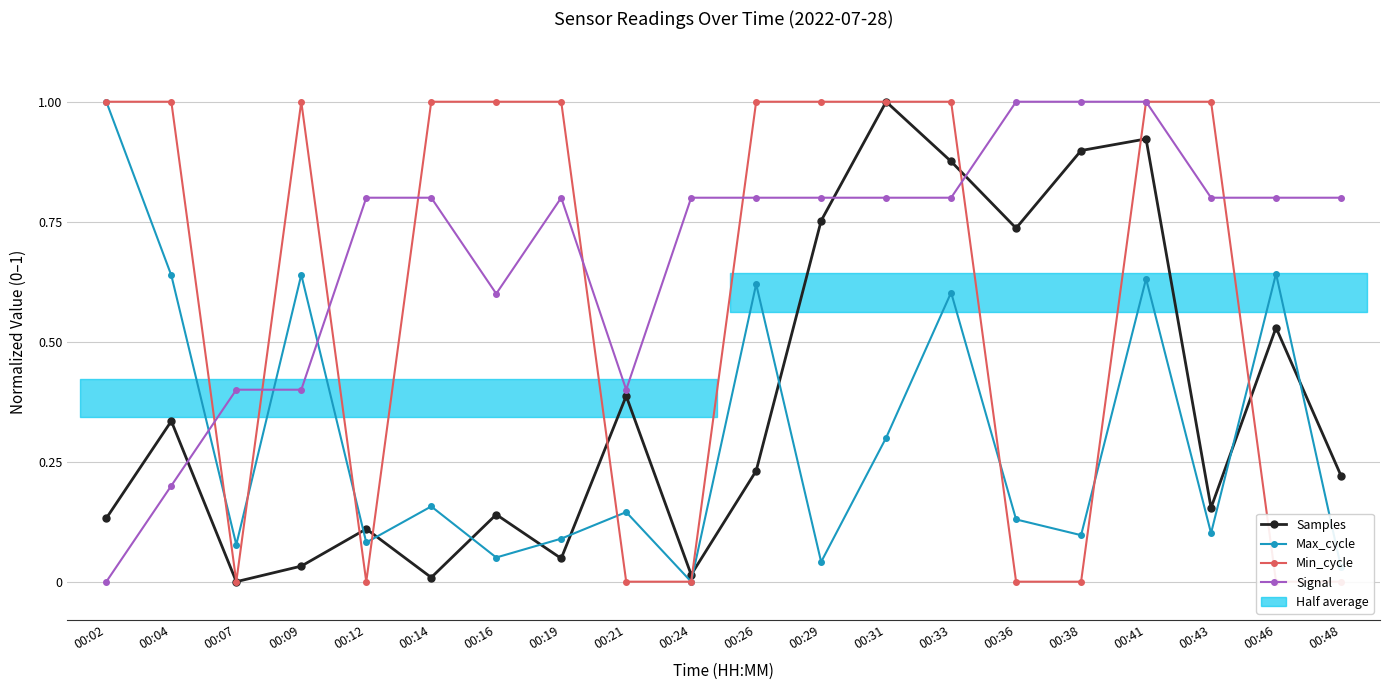

Where is Samples nearest to the value 0?

00:07